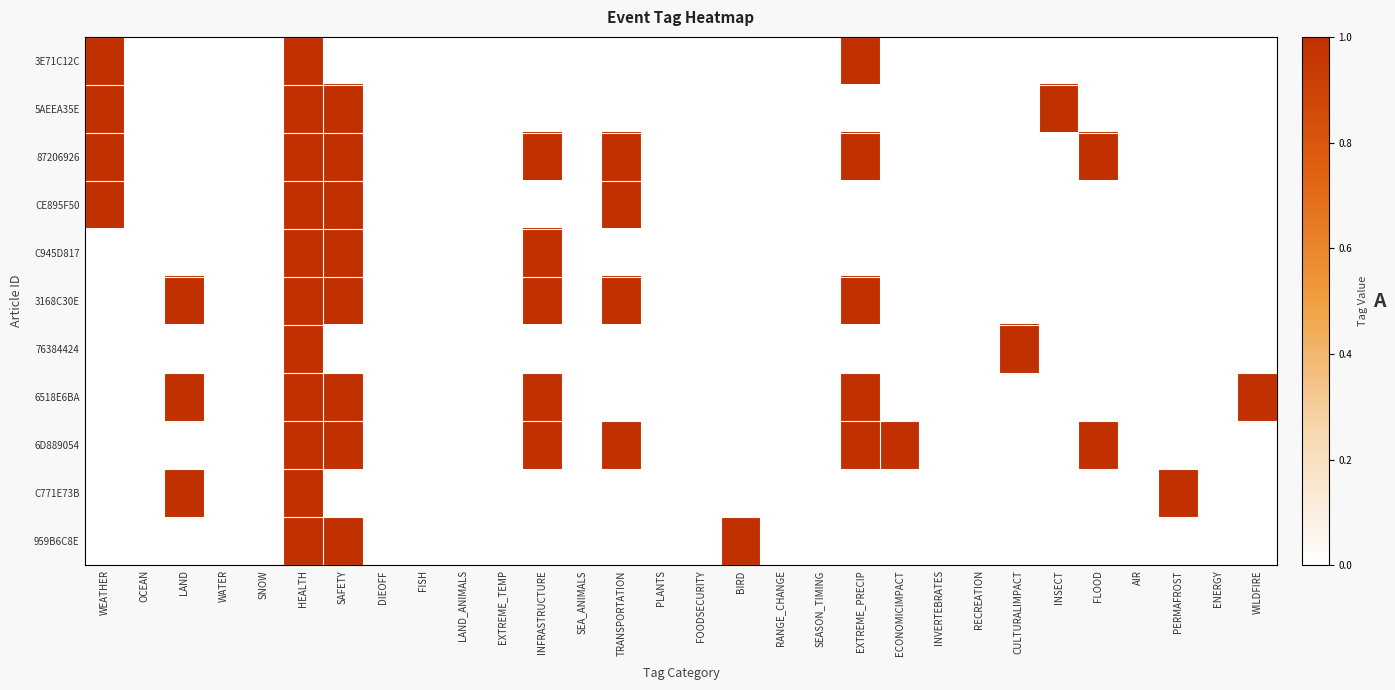

At which category is the sum across all series the highest?

HEALTH